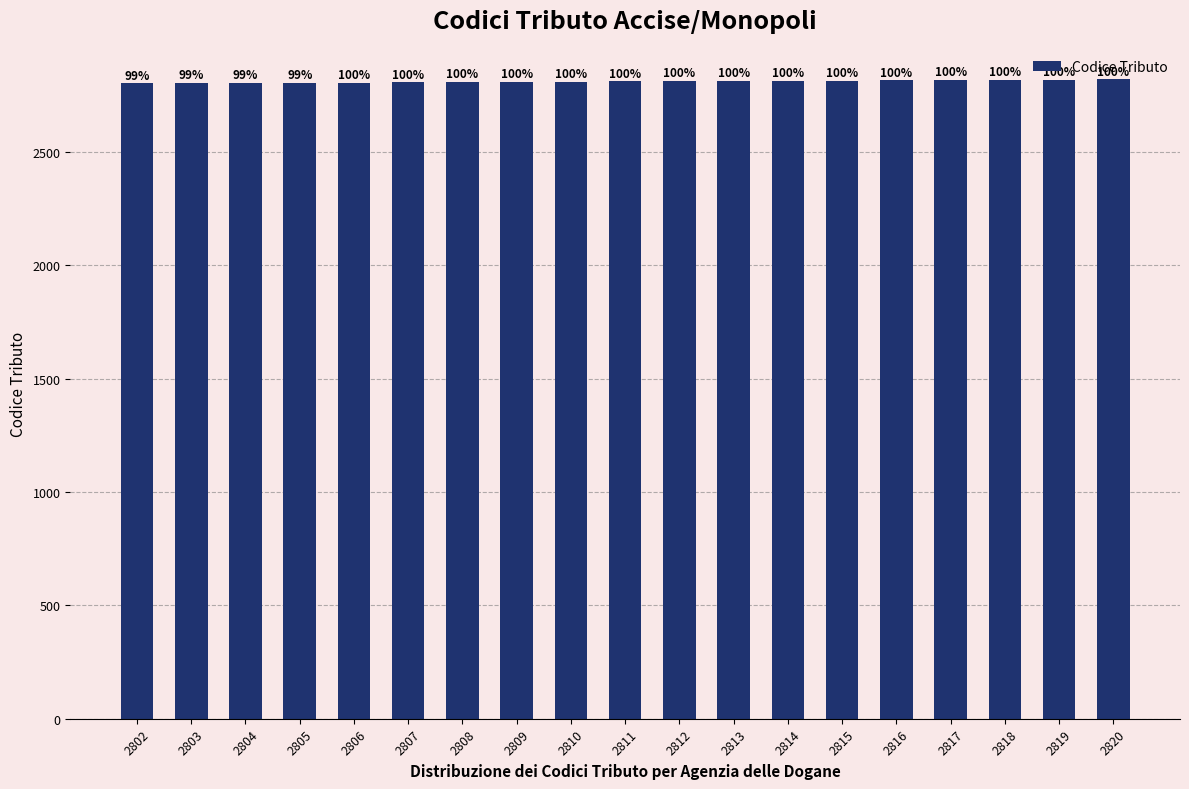

True or false: the data shows 4845 at 2808.

False